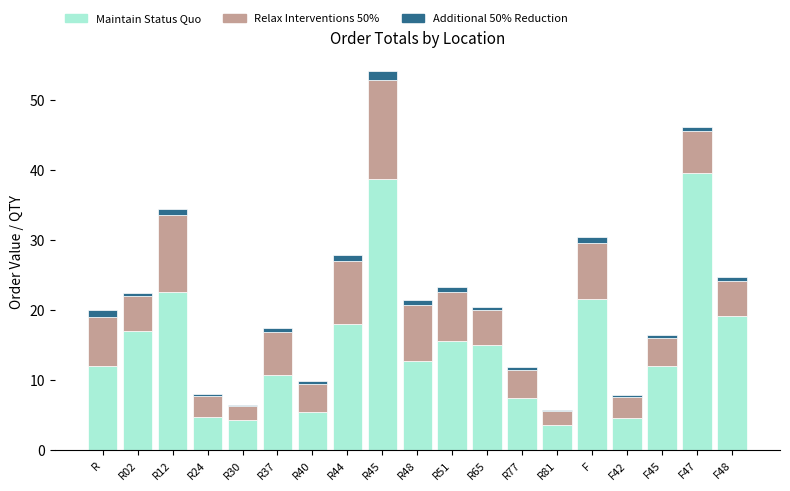

What is the approximate value of Maintain Status Quo at R77?

7.5